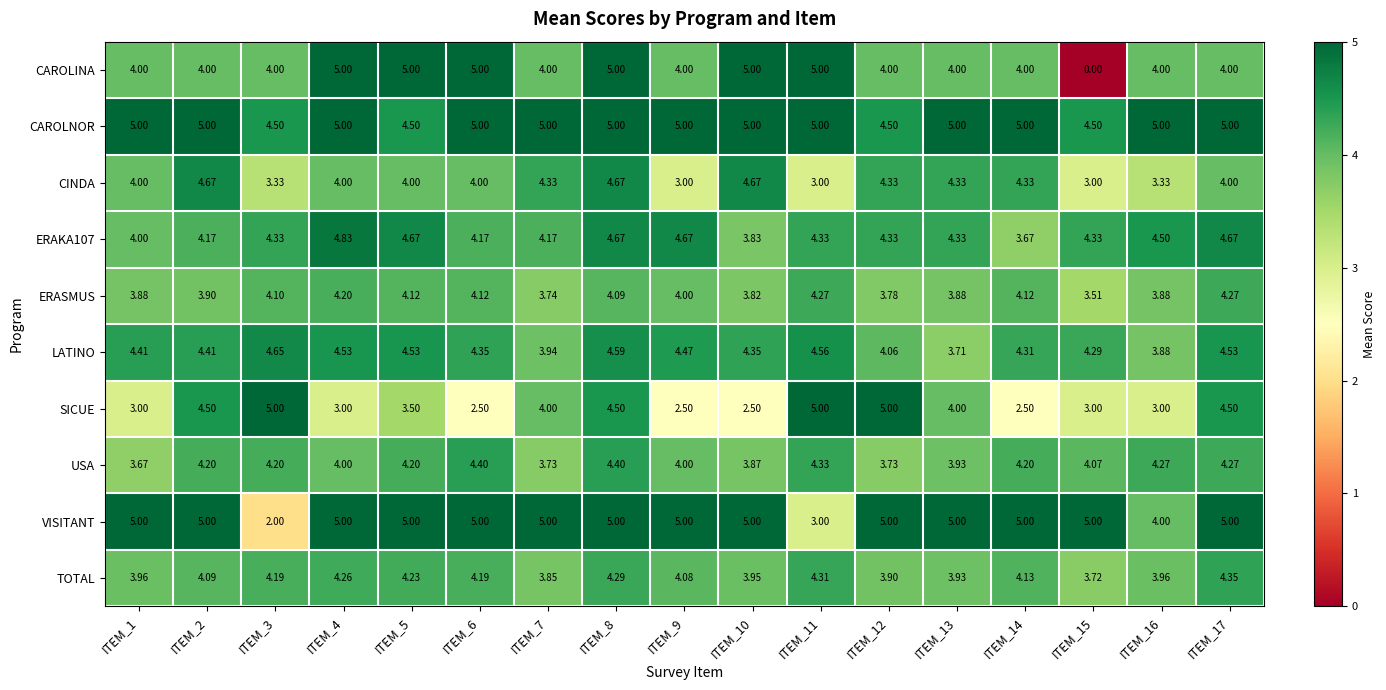

How many series are shown in this chart?

10